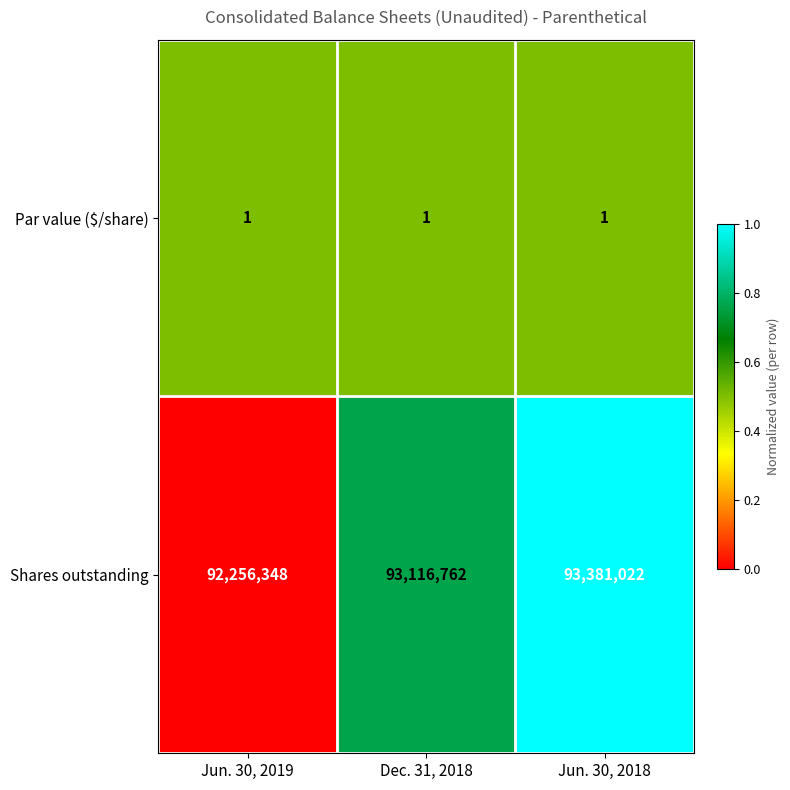

Which series has the largest total across all categories?

Shares outstanding